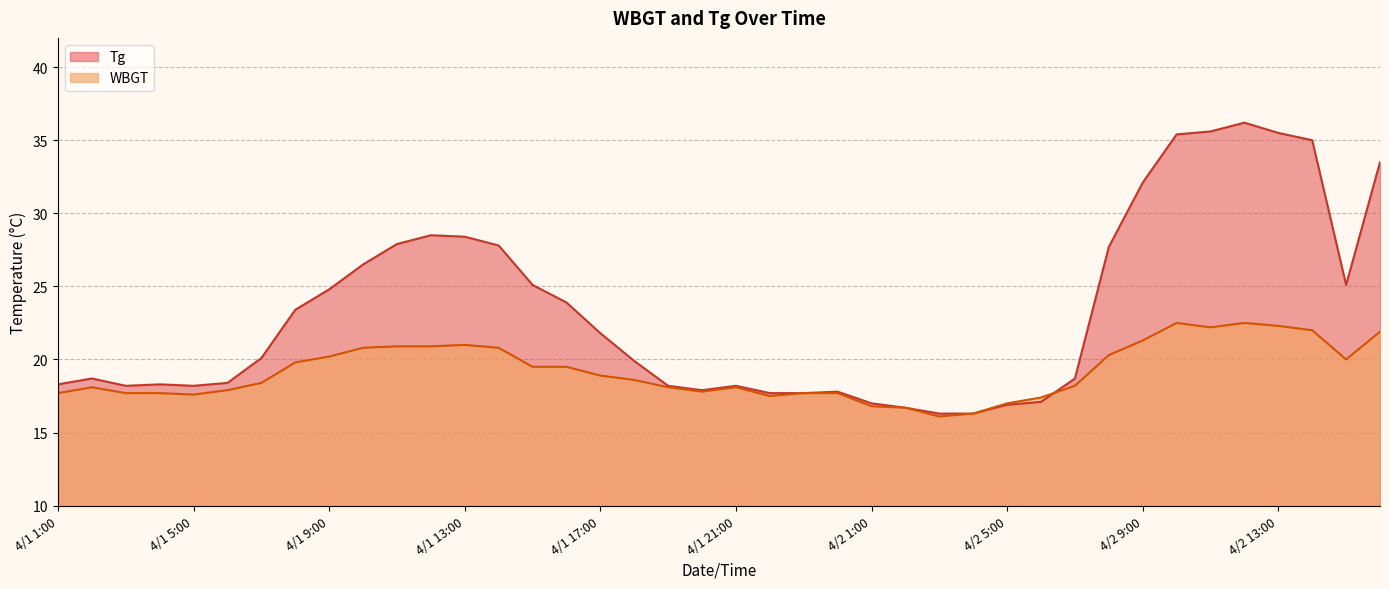

What are all the series names shown in the legend?

Tg, WBGT